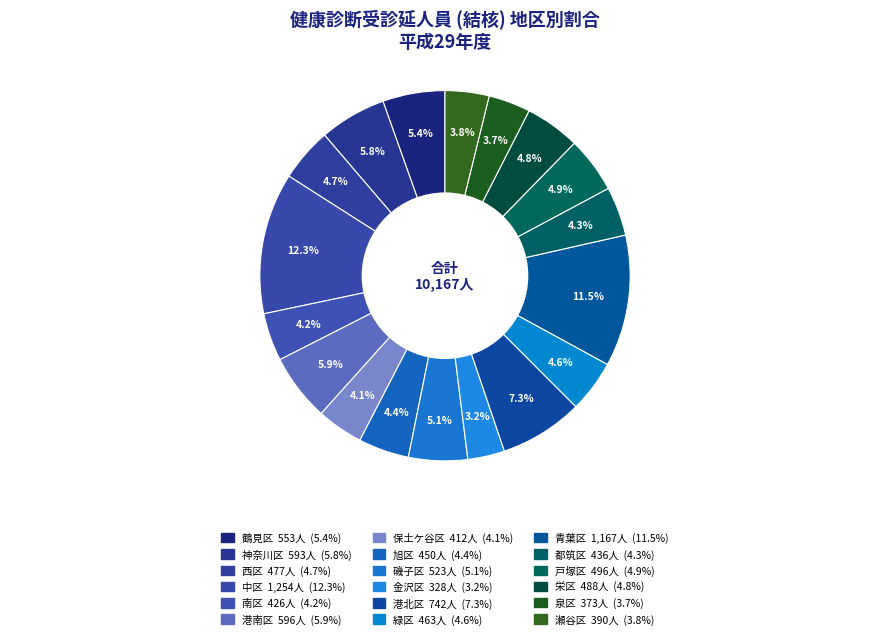

Is 緑区 the majority of the pie?

No